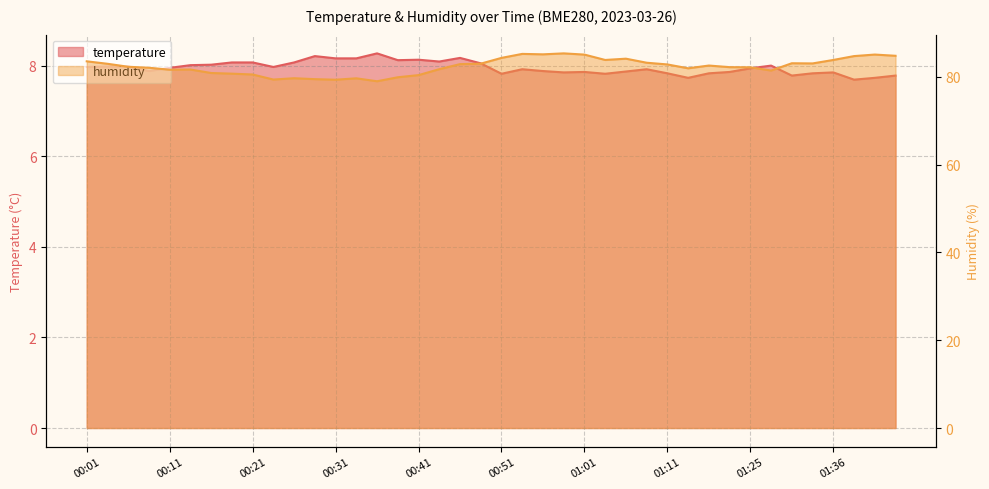

What is the approximate value of temperature at 00:41?

8.1